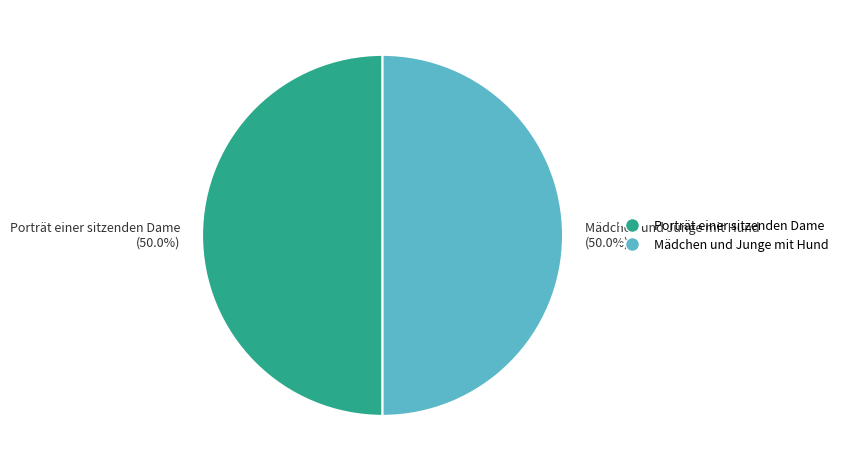

What is the ratio of the value at Porträt einer sitzenden Dame (50.0%) to the value at Mädchen und Junge mit Hund (50.0%)?

1.0